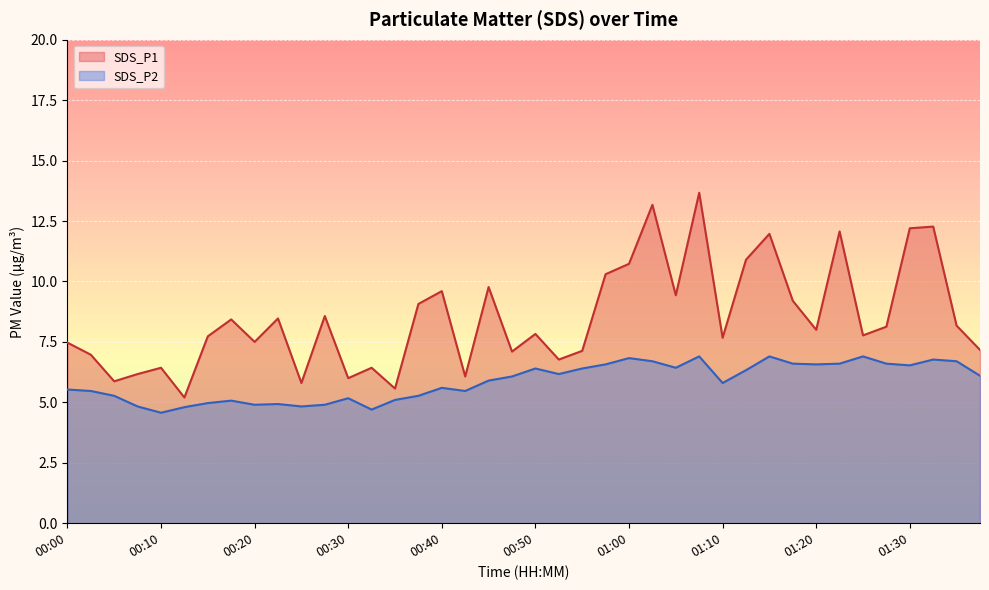

Which has a higher value, 00:50 or 00:22?

00:22